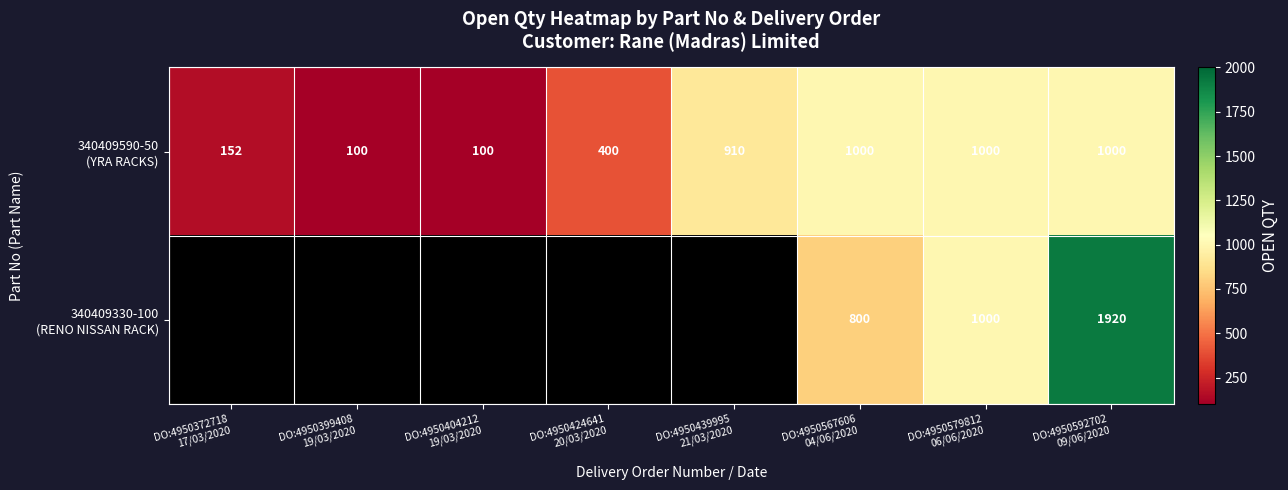

Between DO:4950404212 19/03/2020 and DO:4950567606 04/06/2020, which series saw the biggest shift?

340409590-50 (YRA RACKS)